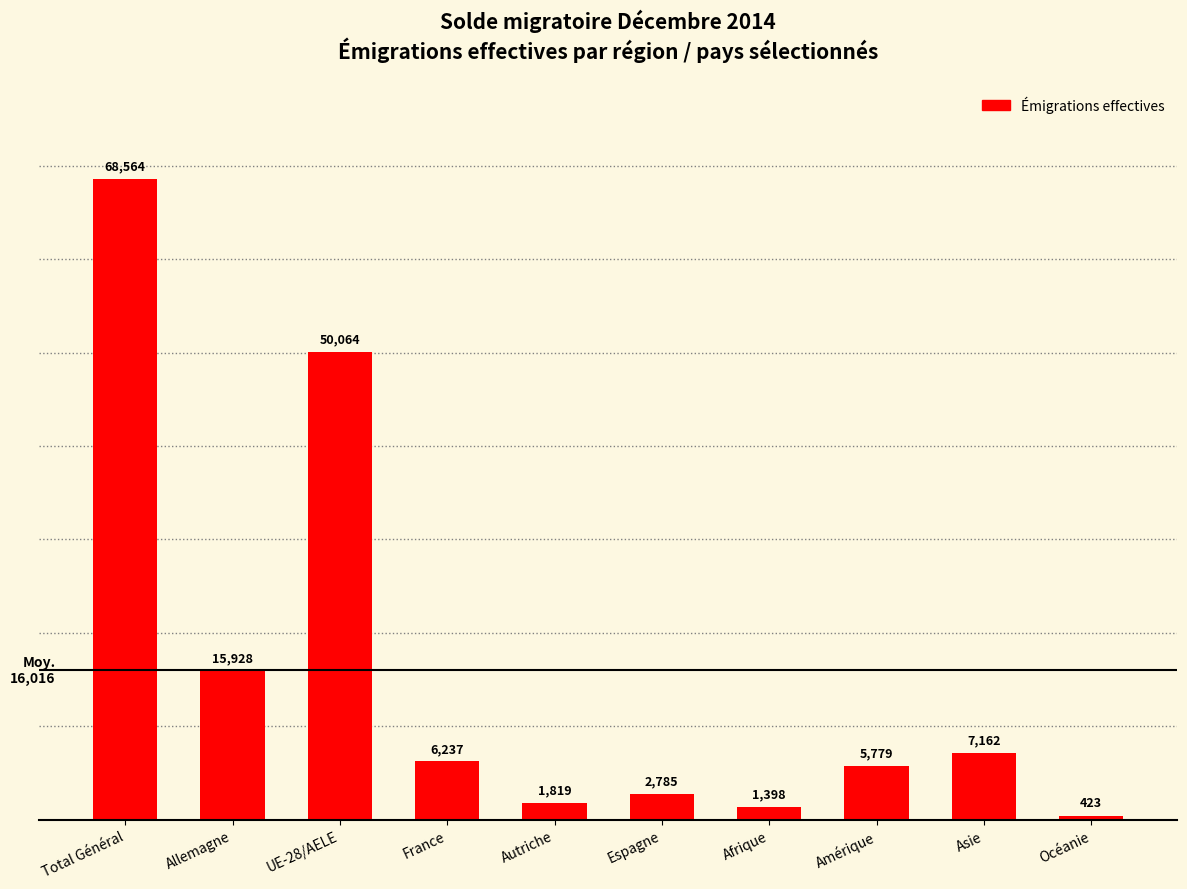

What position from the left is France?

4